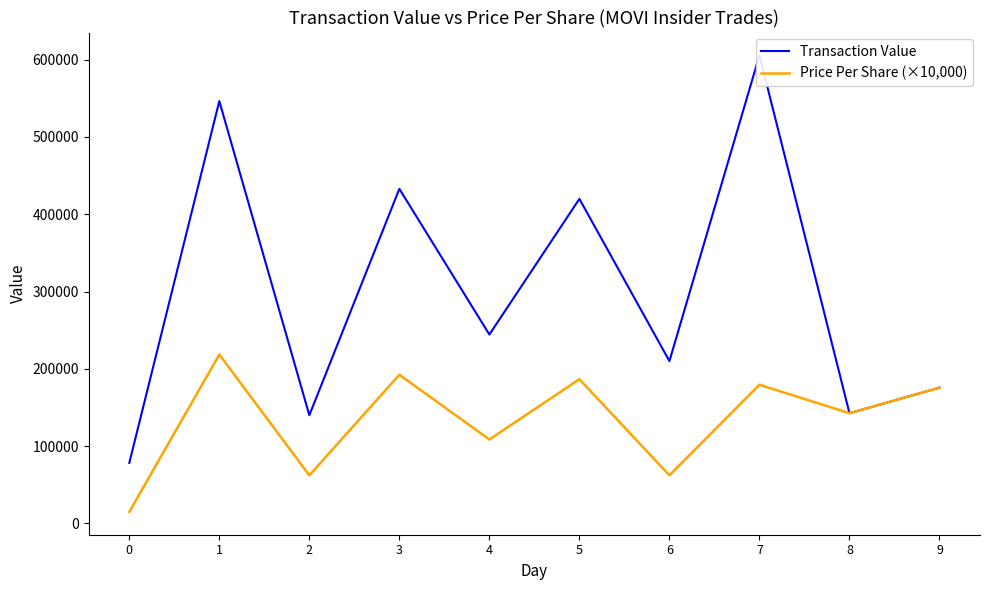

What is the value of the Price Per Share (×10,000) point at the 5th from the left?

108613.0